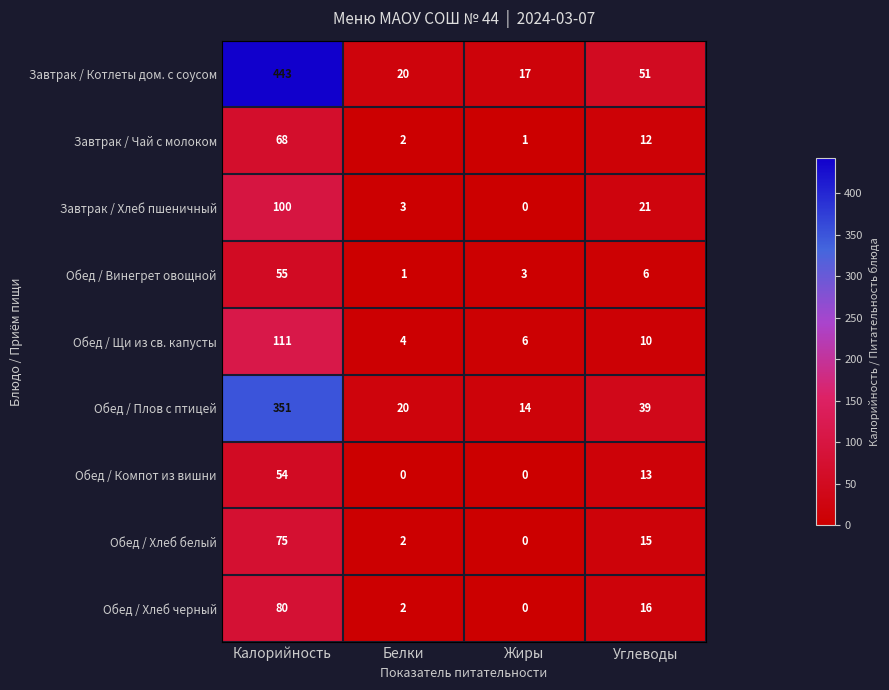

Which category has the lowest value in the Завтрак / Хлеб пшеничный series?

Жиры